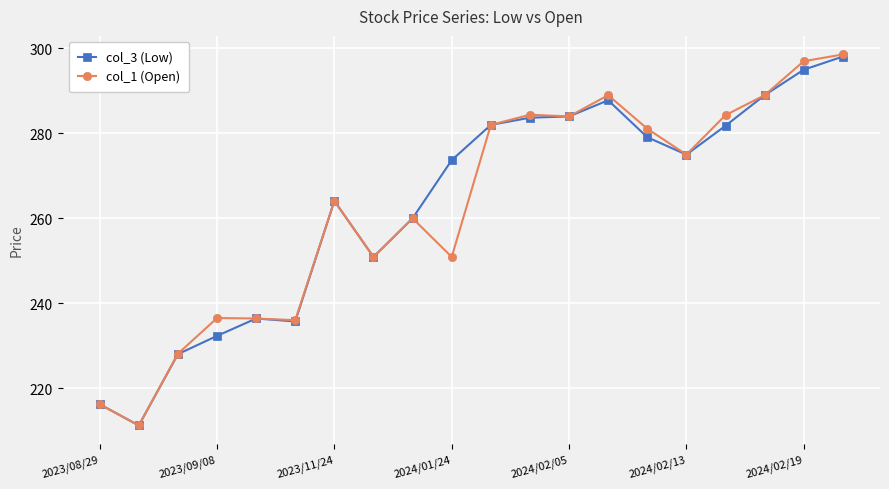

At how many categories does at least one series exceed 238?

14